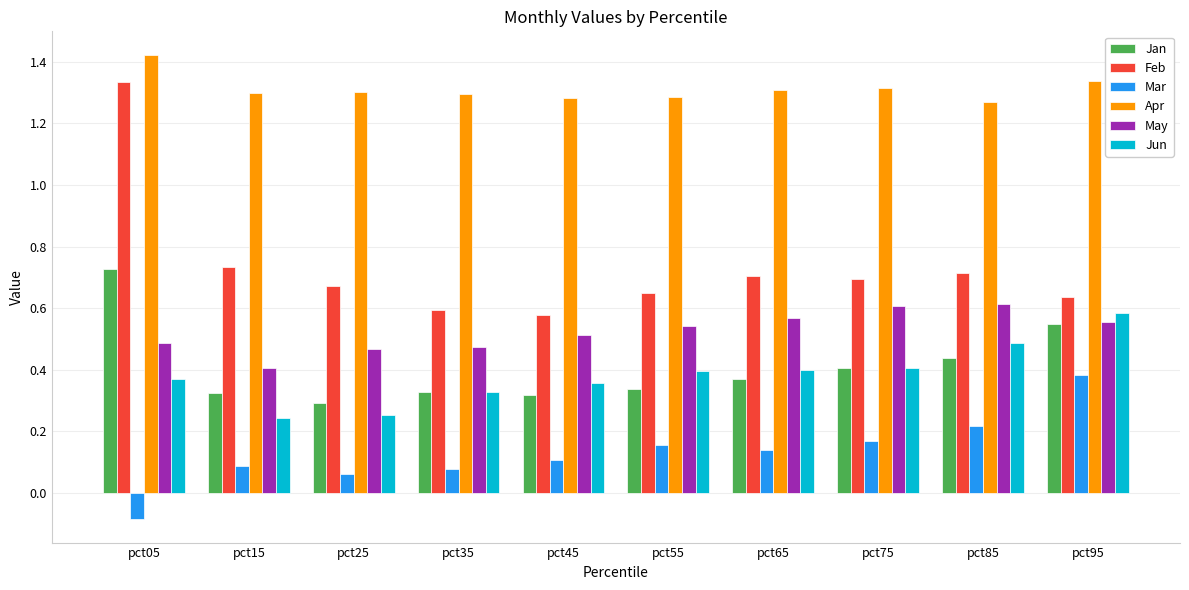

At how many categories does at least one series exceed 0?

10